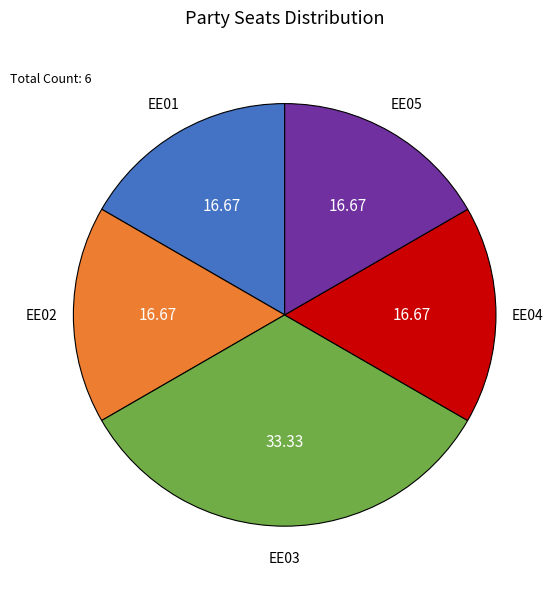

Is there any slice that represents more than half of the pie?

No